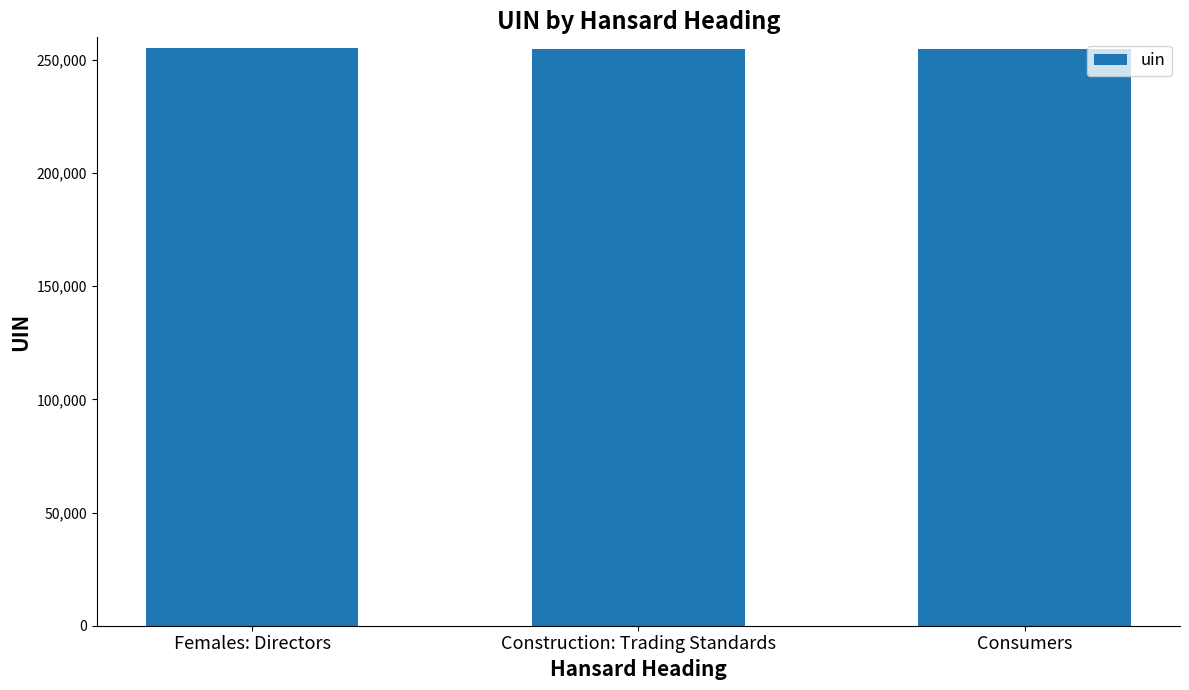

What is the average value?

254972